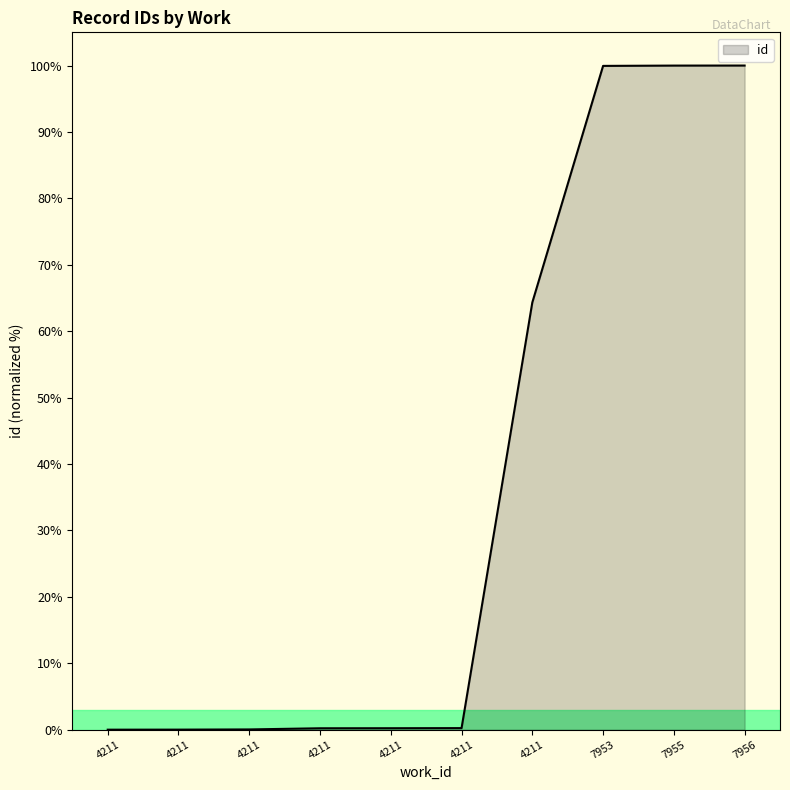

What is the change in value from 4211 to 7955?

+100.0